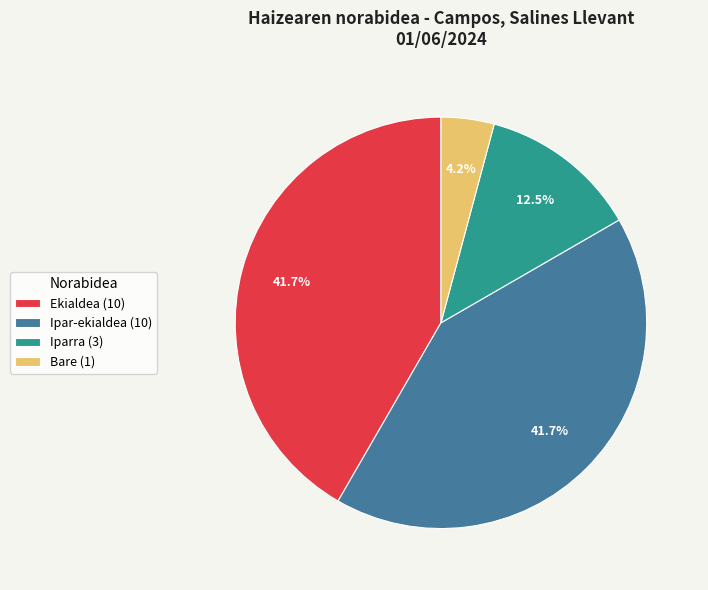

What percentage is the Ekialdea slice, to the nearest percent?

42%